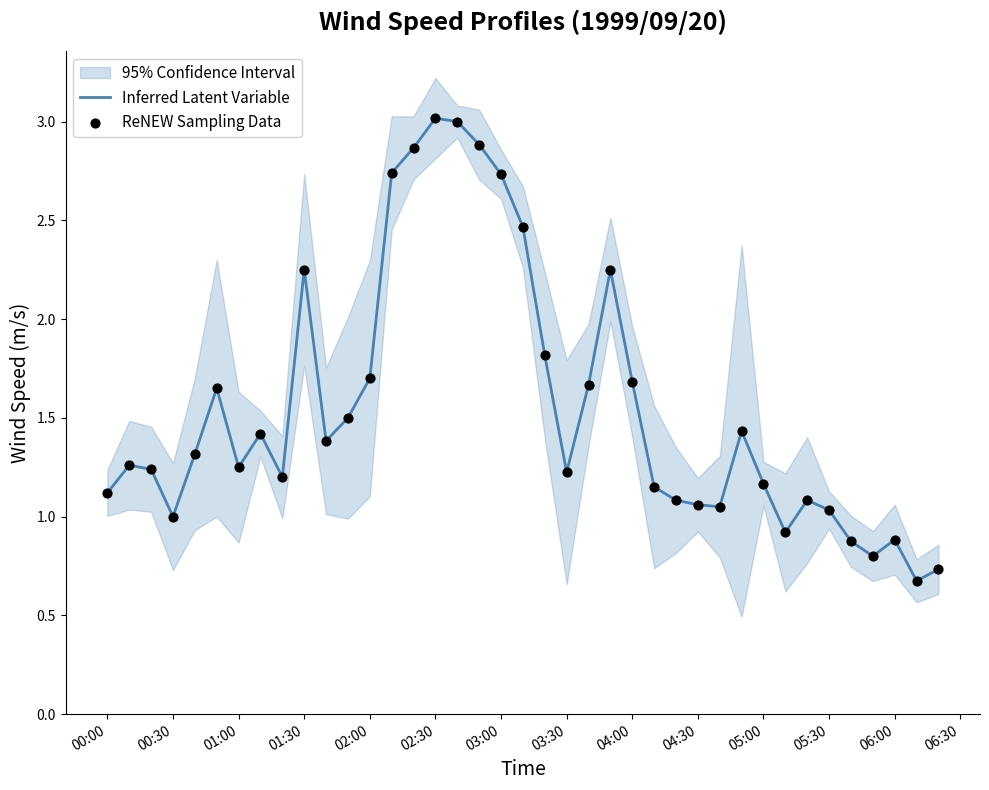

Which series contains the highest Y value?

Inferred Latent Variable